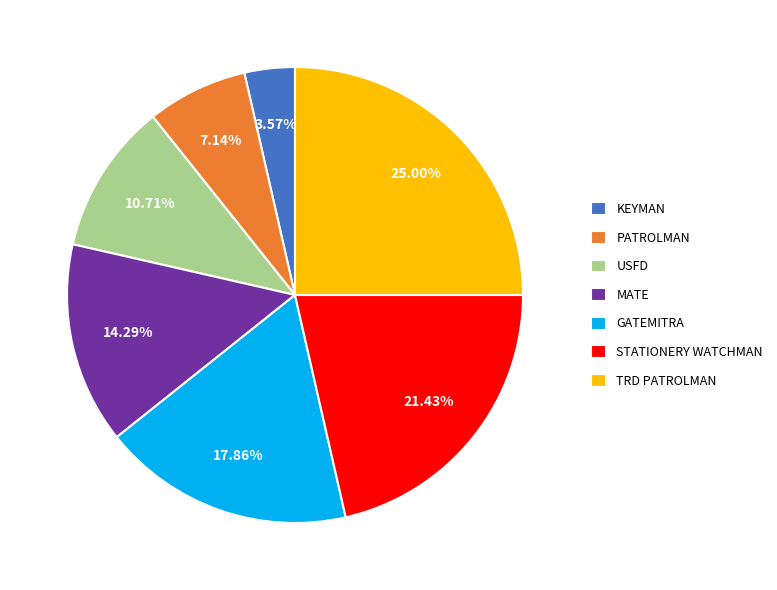

Combined, do TRD PATROLMAN and GATEMITRA account for over 50%?

No